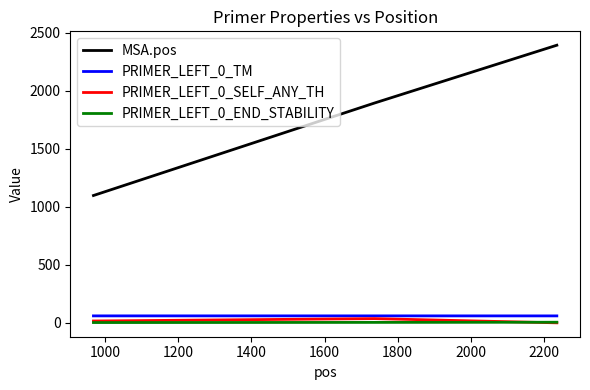

Which series has the widest spread of values?

MSA.pos